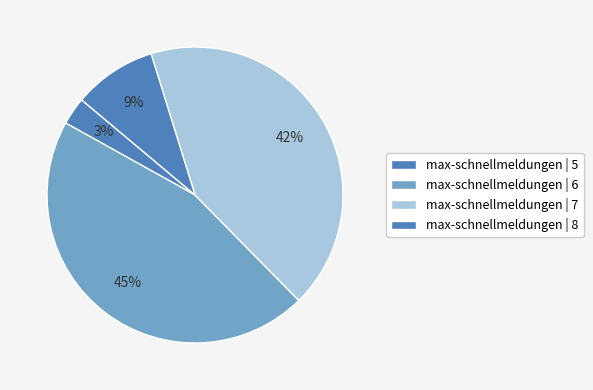

Count the number of slices in the pie.

4